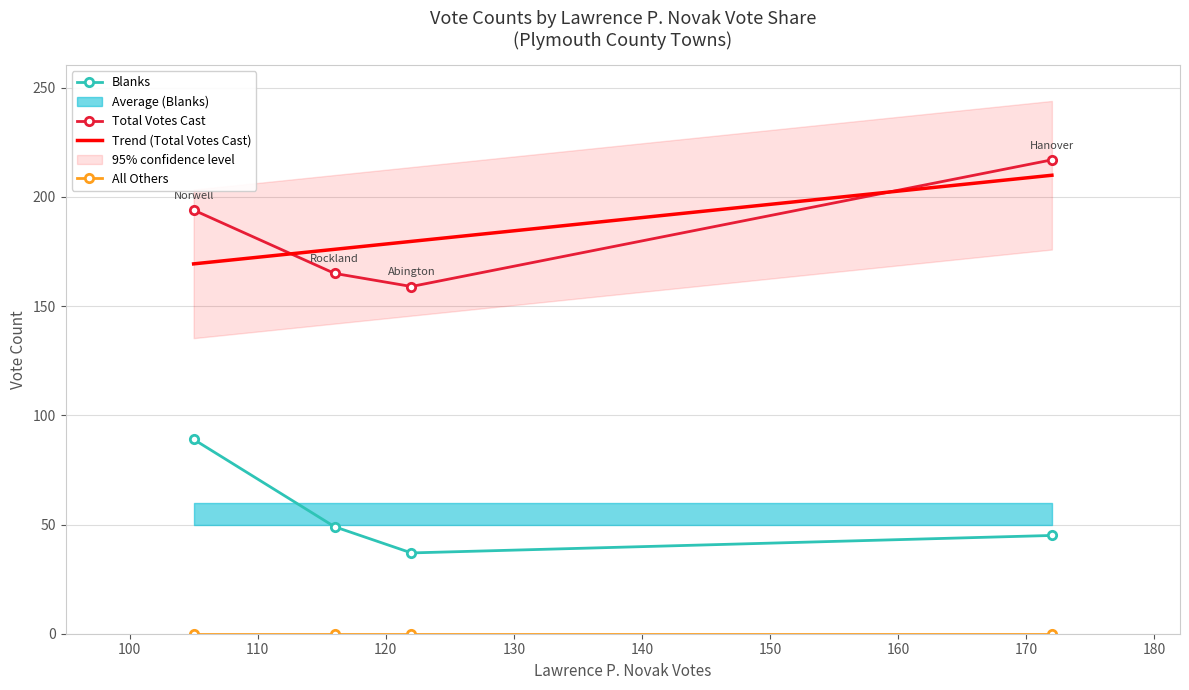

How many intersections are there between Trend (Total Votes Cast) and Total Votes Cast?

2